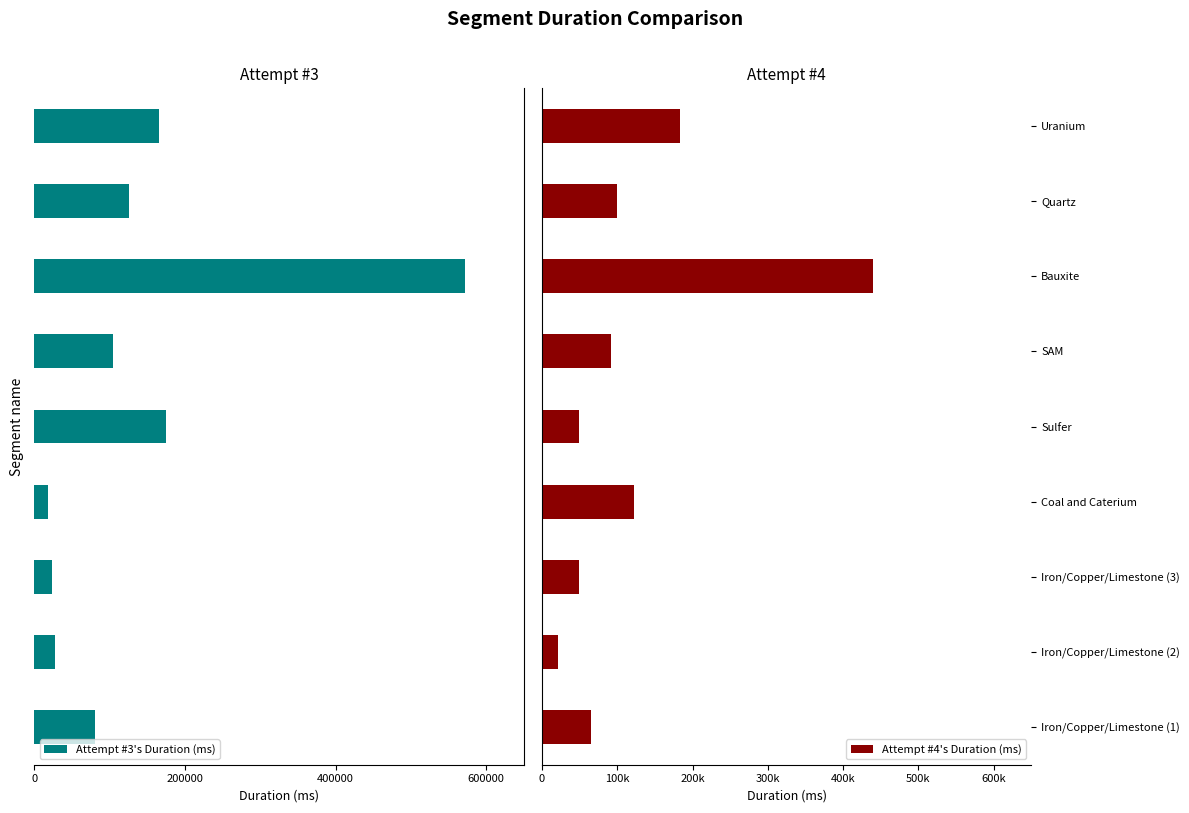

Read the Attempt #4's Duration (ms) value at Iron/Copper/Limestone (1).

65525